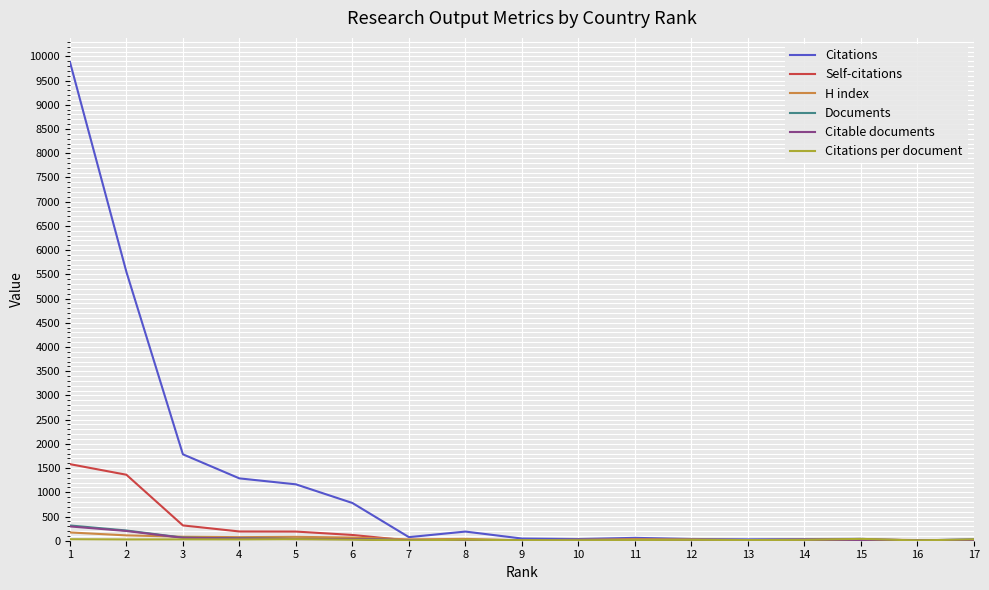

Which series has the largest total across all categories?

Citations